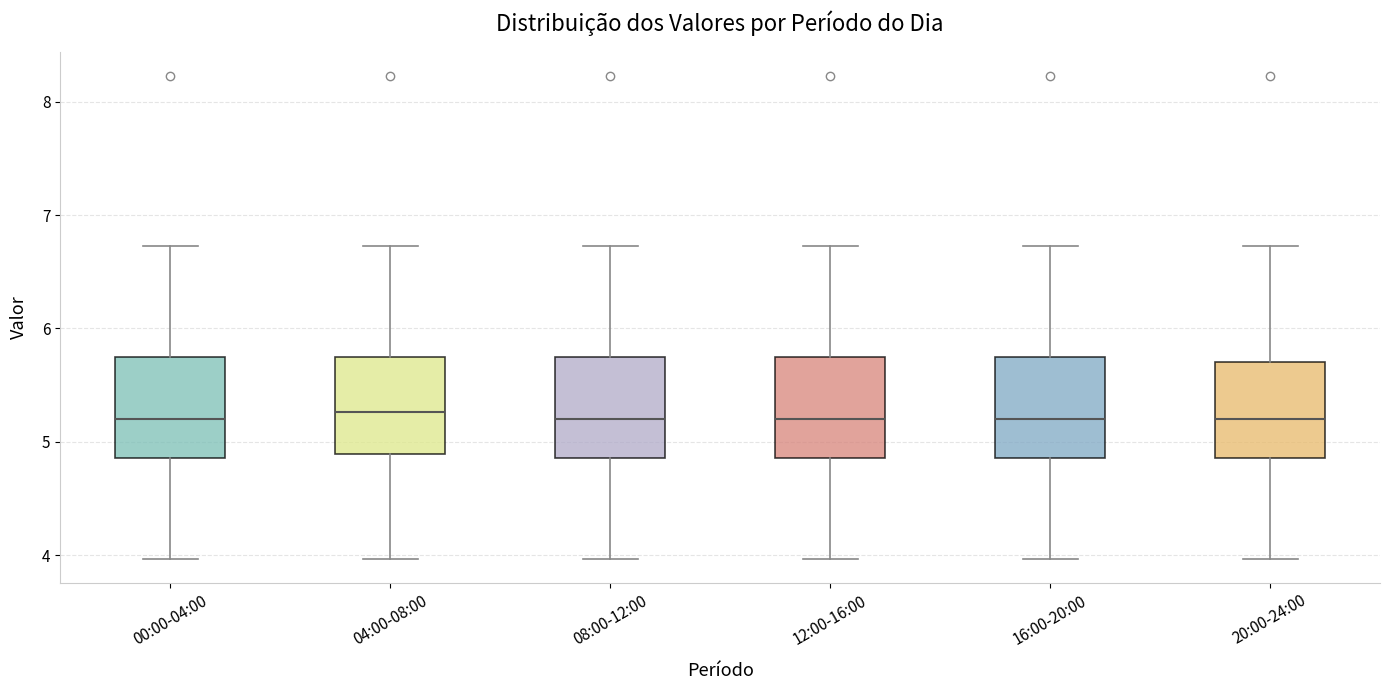

Where is the lower edge of the box for 00:00-04:00 on the y-axis? The values are not printed on the chart, so give them approximately, as read against the axis.

4.9